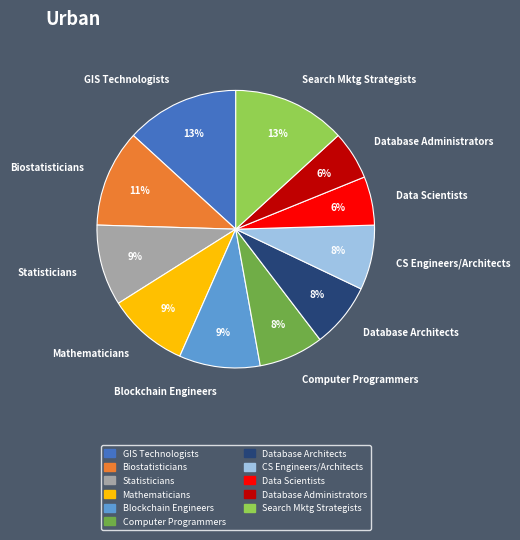

Does any single category account for the majority?

No